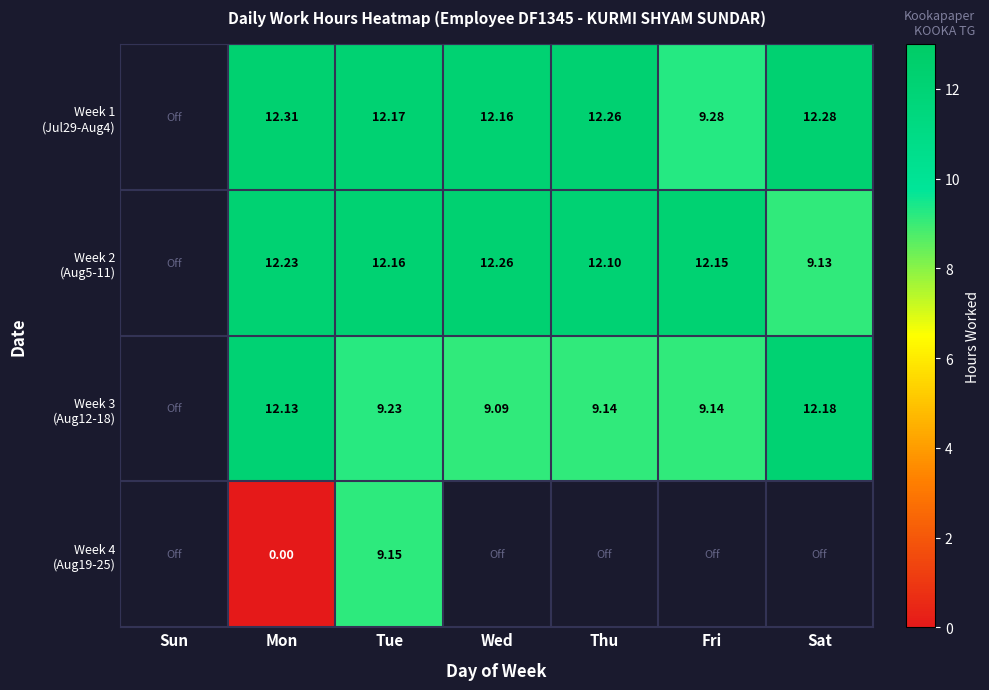

Where does the Week 3 (Aug12-18) series first go above 9?

Mon